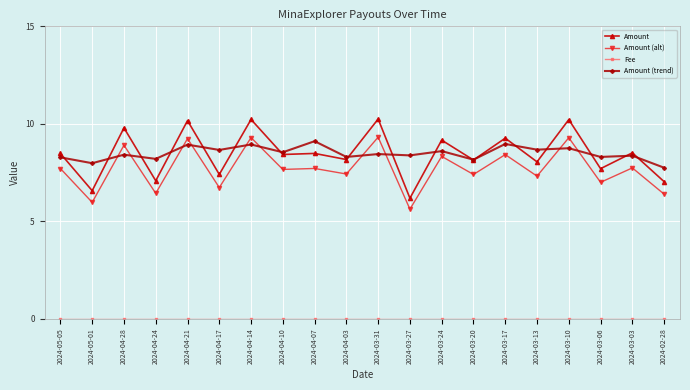

Is it true that Amount equals 6.7 at 2024-03-31?

False